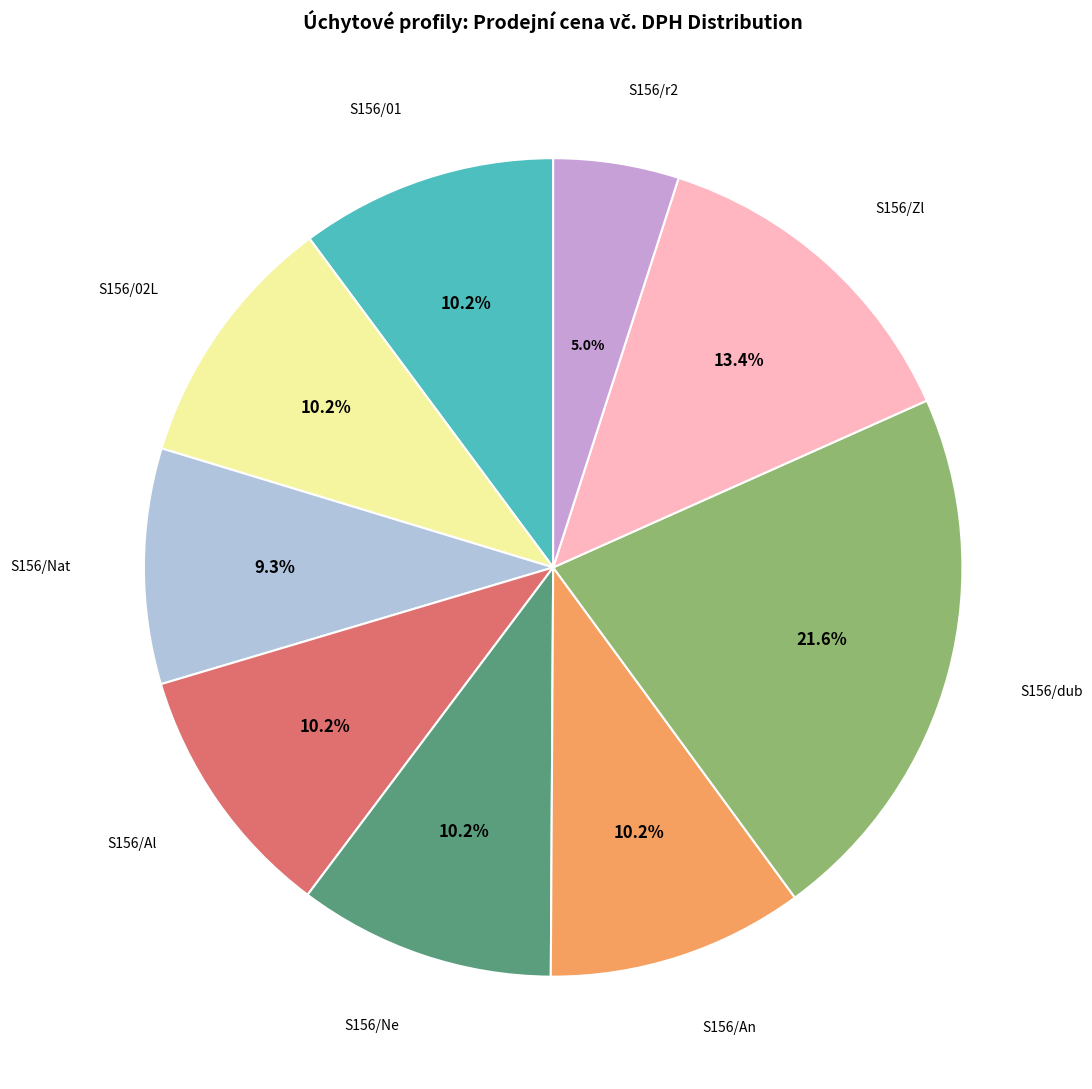

Is there a majority slice in this chart?

No